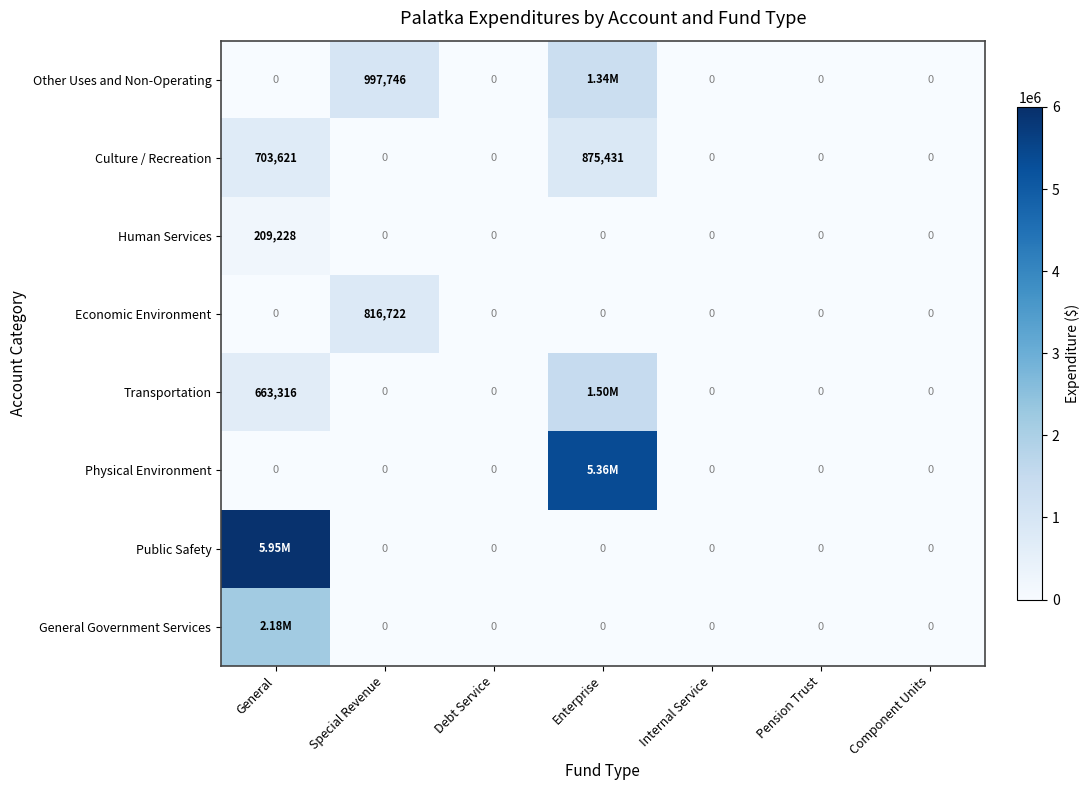

Between Special Revenue and Debt Service, which series saw the biggest shift?

Other Uses and Non-Operating